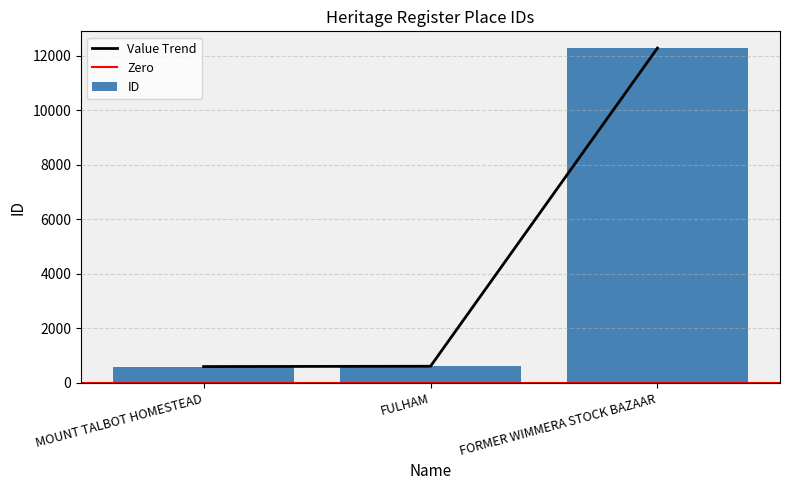

Read the value at FORMER WIMMERA STOCK BAZAAR.

12284